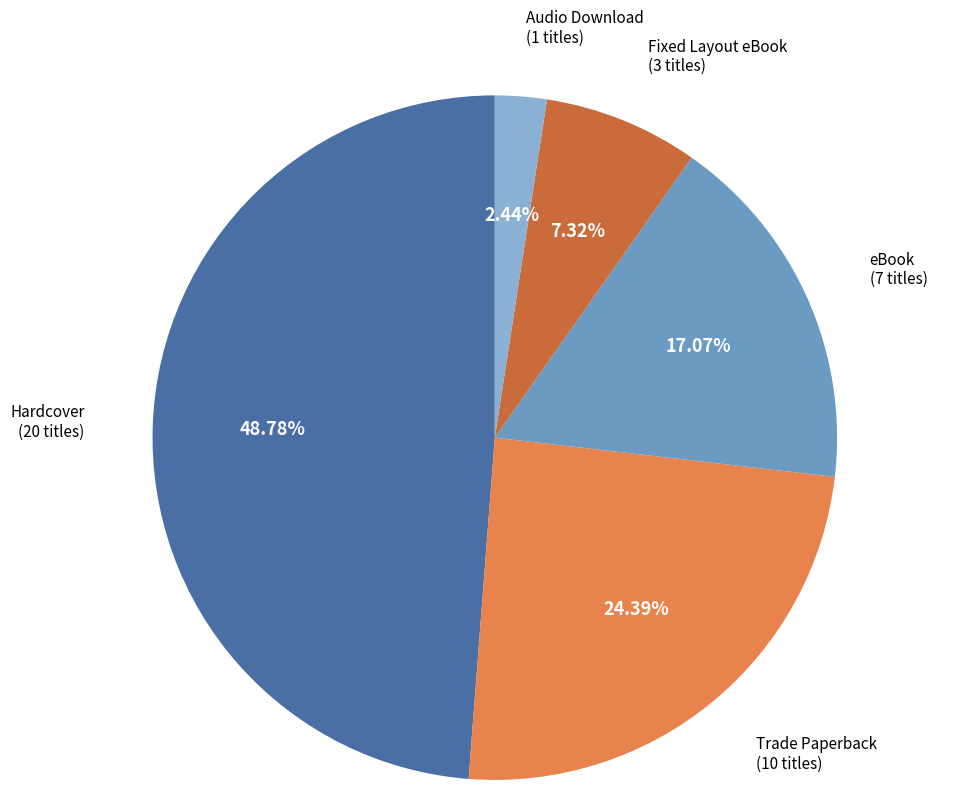

Does any single category account for the majority?

No